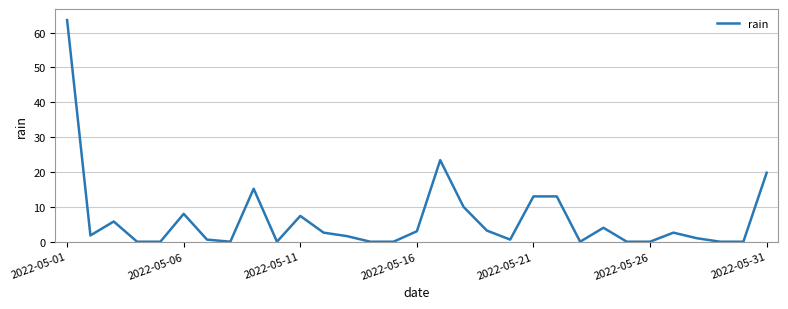

What is the maximum value shown in the chart?

63.6